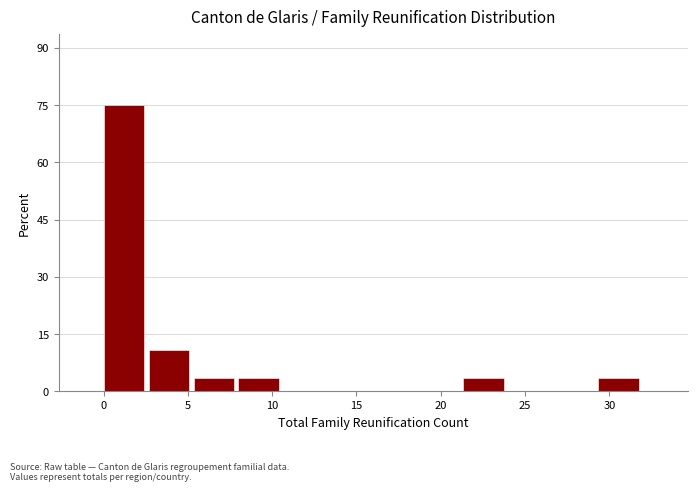

Over which range of the x-axis is the bar tallest?

0.0 to 2.5